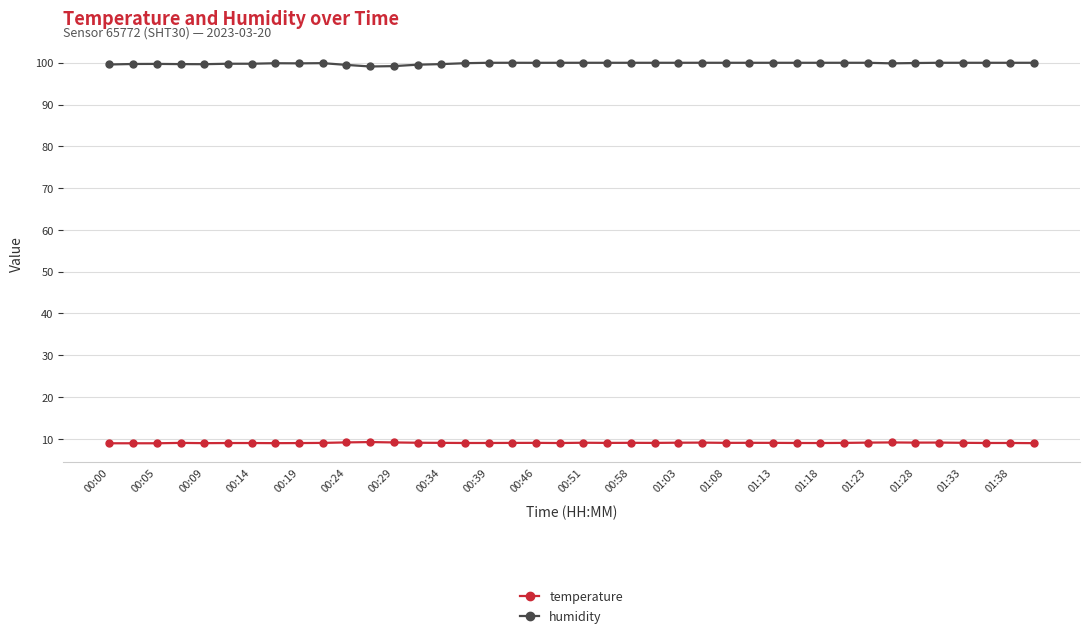

What is the difference between the second highest and second lowest values in the humidity series?

0.8